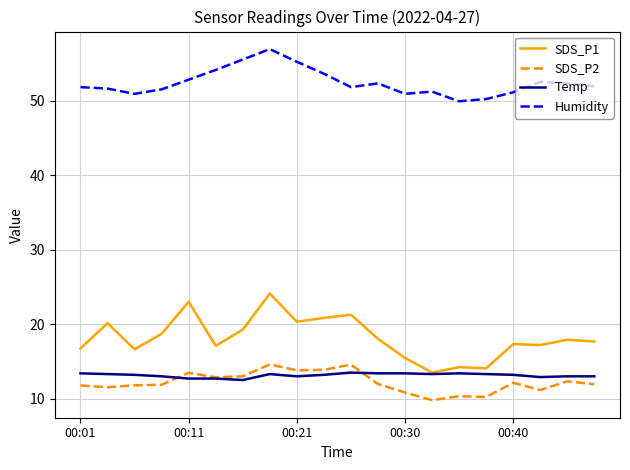

How many lines are shown in the chart?

4